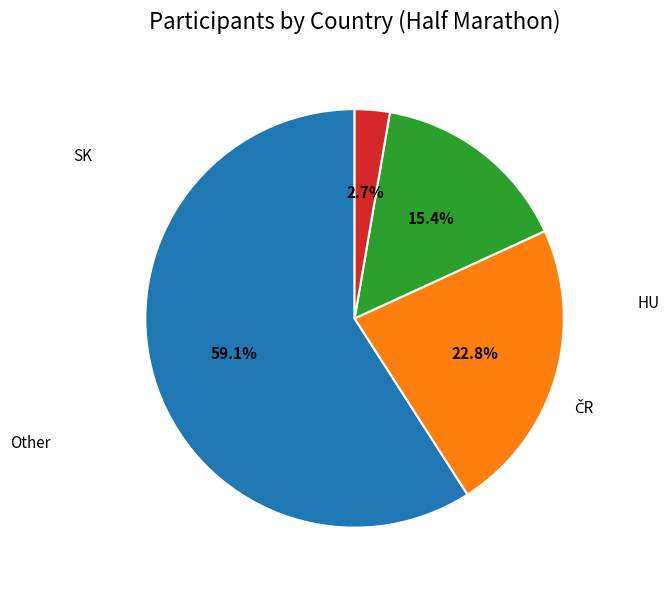

Does any single category account for the majority?

Yes